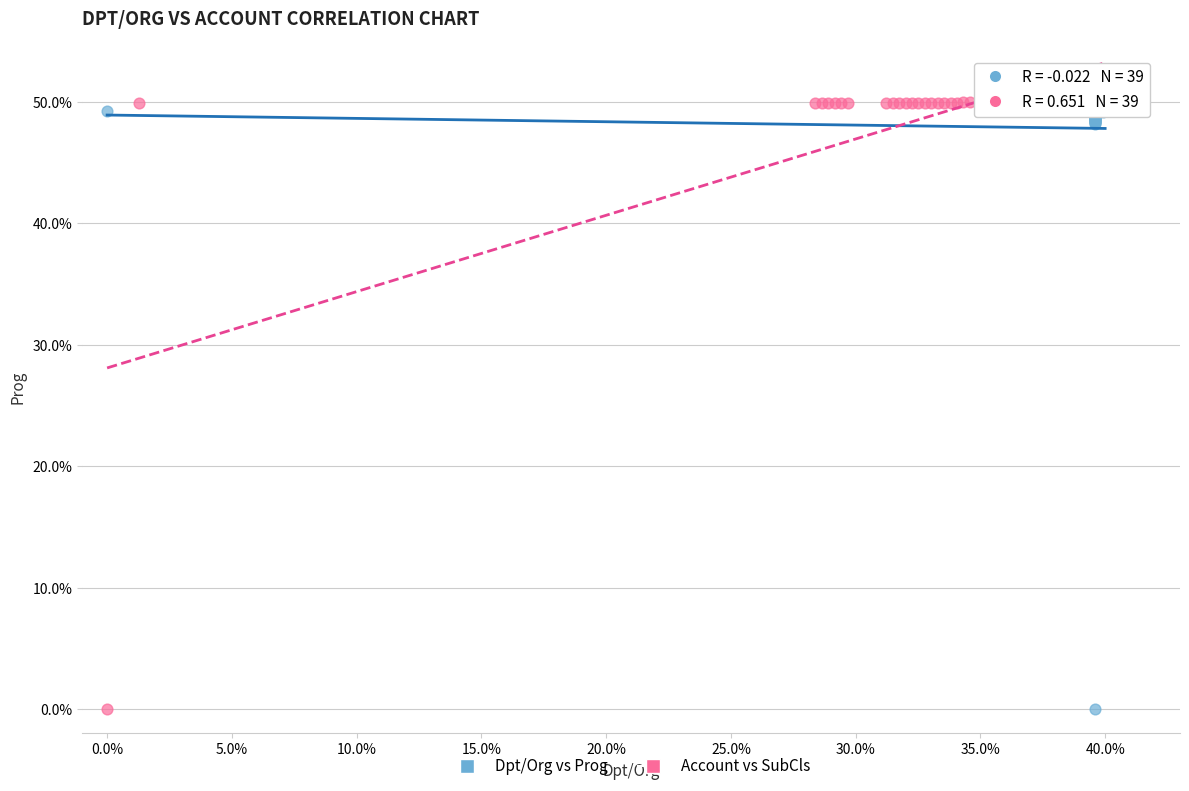

What are all the series names shown in the legend?

Dpt/Org vs Prog, Account vs SubCls